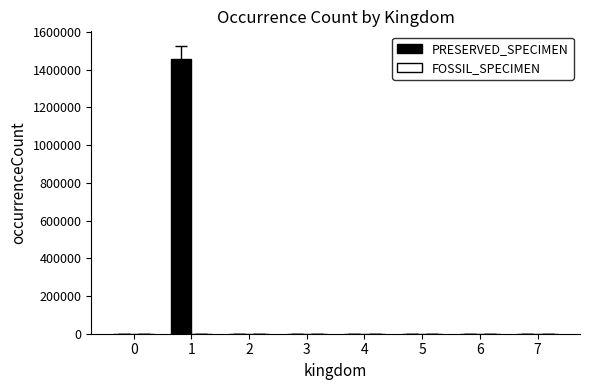

What is the sum of all PRESERVED_SPECIMEN values?

1454903